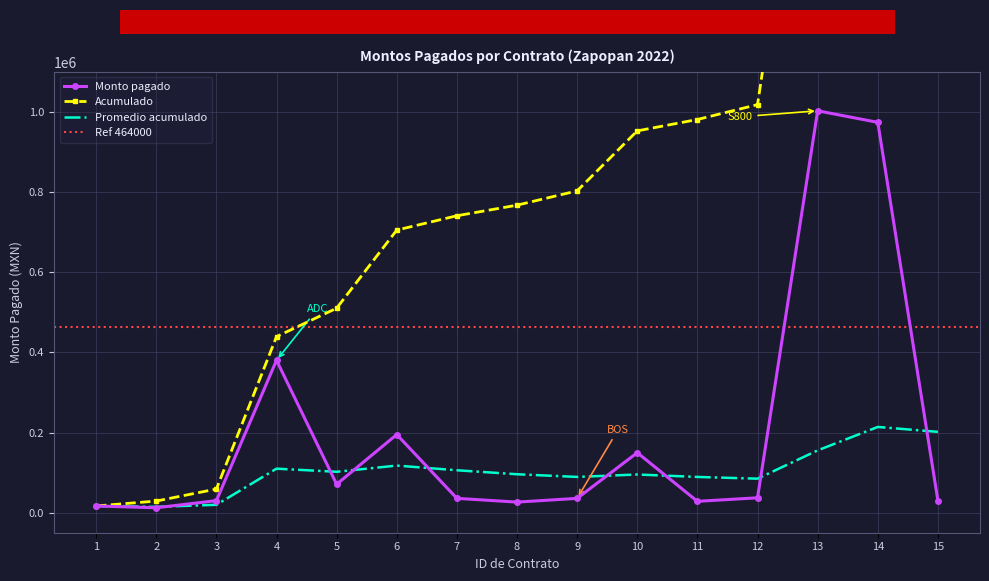

What is the highest value of the Monto pagado series?

1002530.0